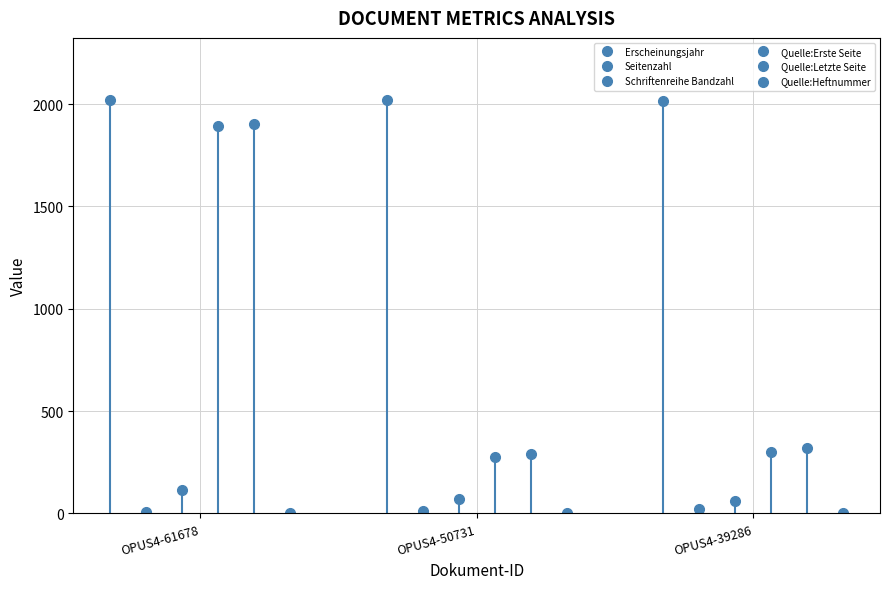

What is the sum of the Quelle:Heftnummer values at OPUS4-61678 and OPUS4-39286?

6